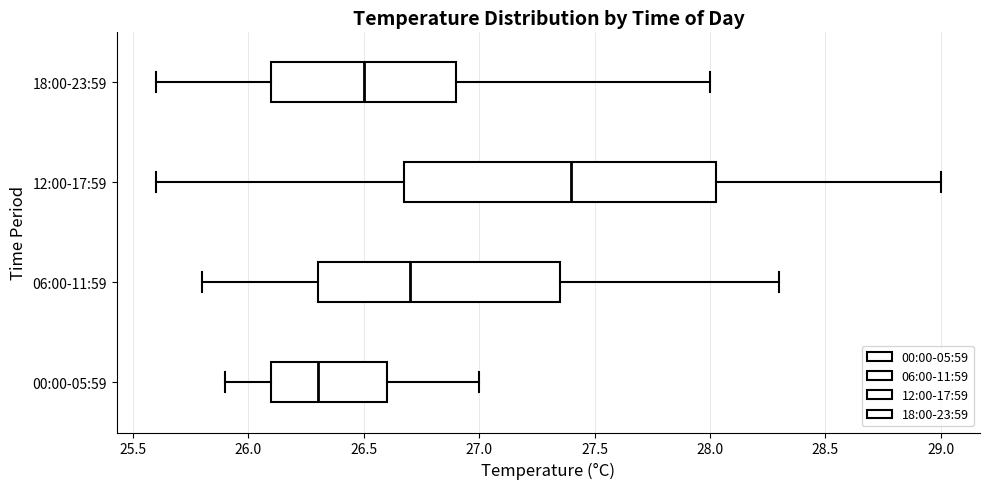

Which box's median line is the furthest to the left?

00:00-05:59